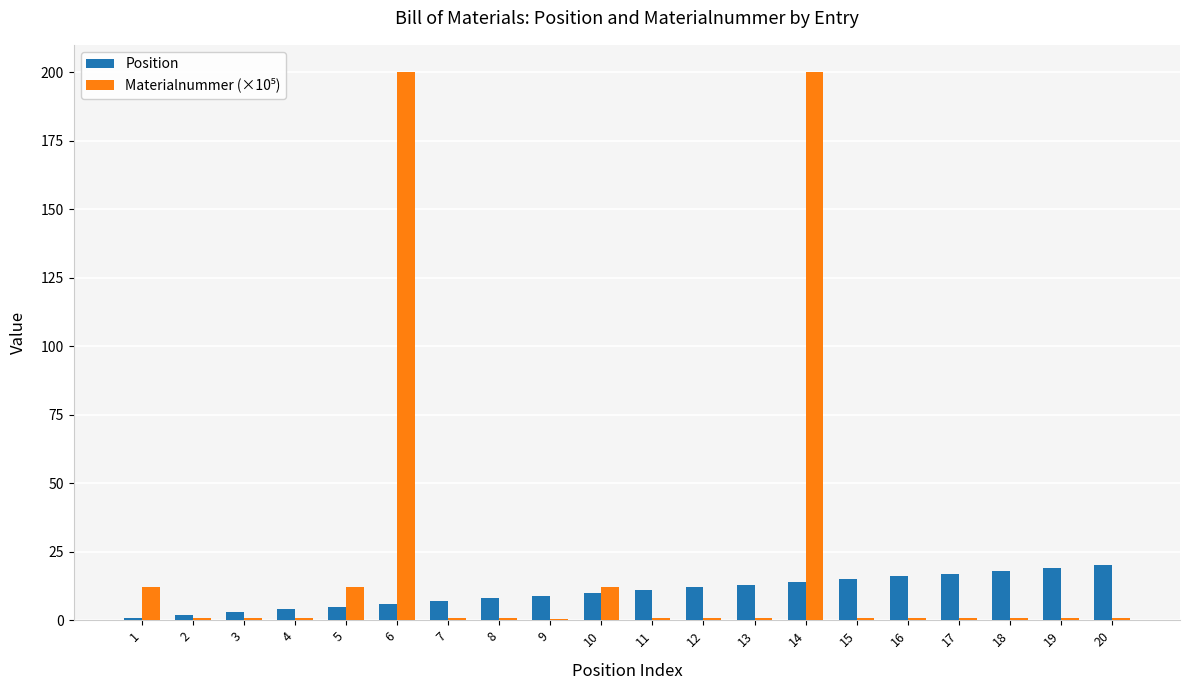

The Position series shows 3.5 at 10. True or false?

False